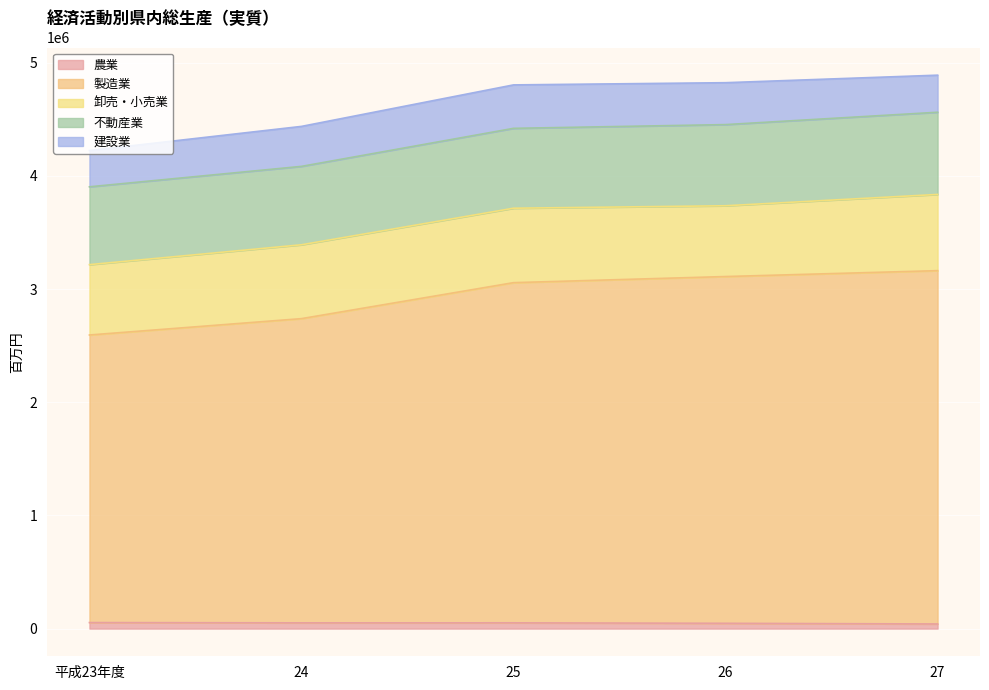

What is the sum of the 不動産業 values at 24 and 26?

1409991